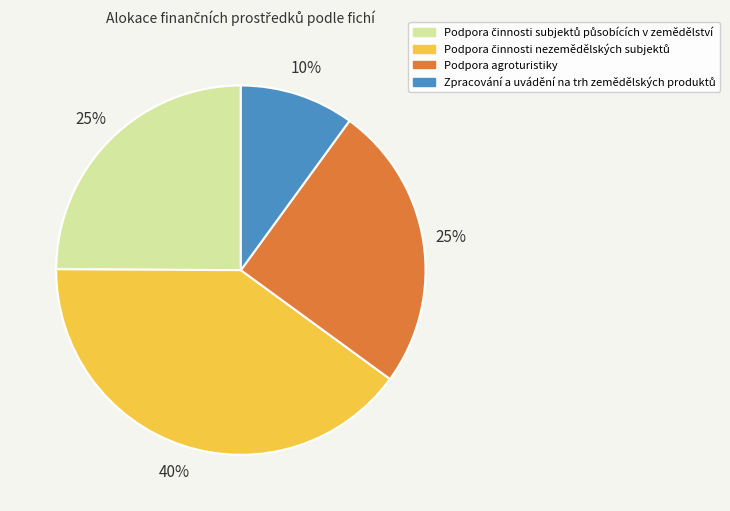

Is it true that Podpora agroturistiky is 25% of the pie?

True